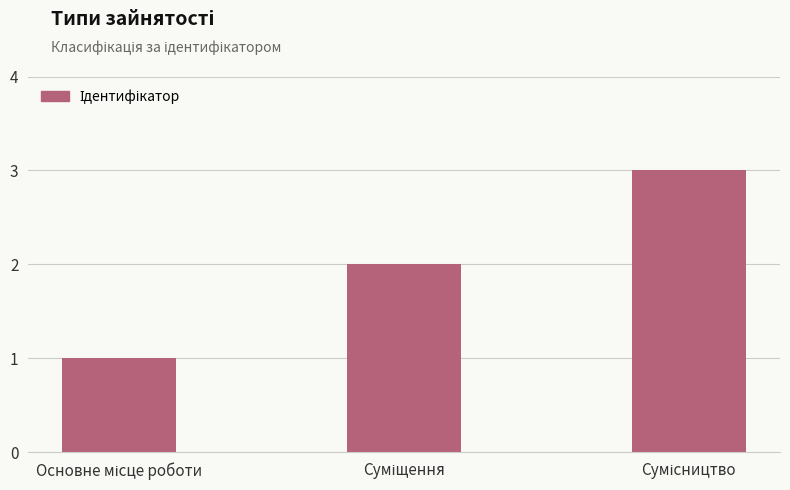

What is the maximum value shown in the chart?

3